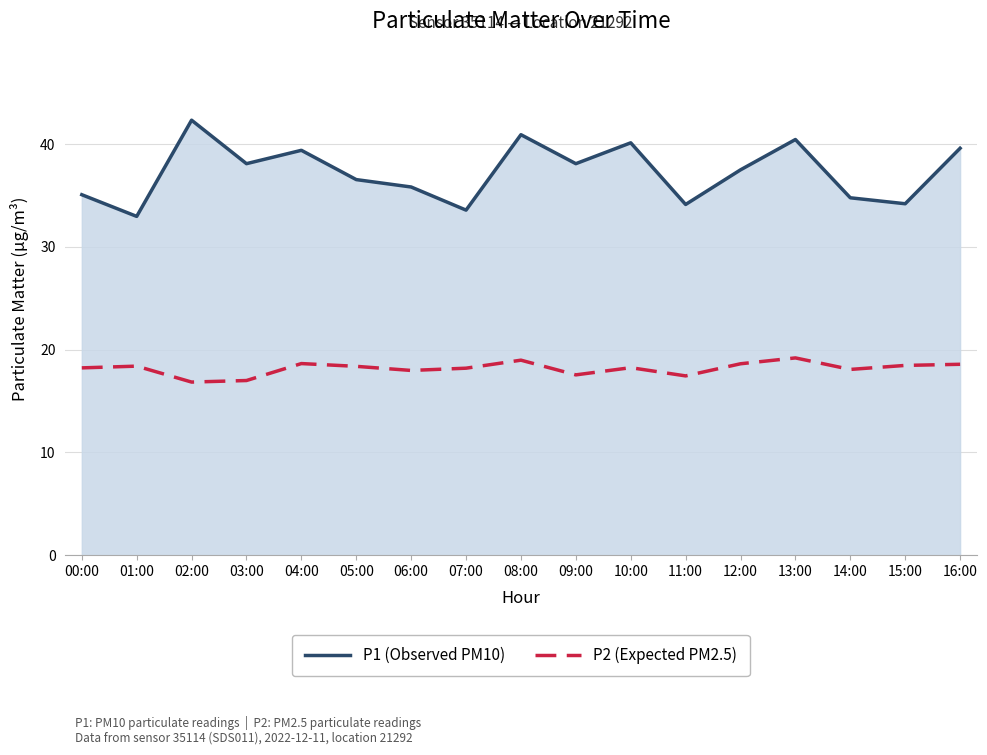

Reading left to right, what are all the values shown in this chart?

P1 (Observed PM10): 35.1	33.0	42.3	38.1	39.4	36.5	35.8	33.6	40.9	38.1	40.1	34.1	37.5	40.5	34.8	34.2	39.6
P2 (Expected PM2.5): 18.2	18.4	16.9	17.0	18.6	18.4	18.0	18.2	19.0	17.6	18.2	17.4	18.6	19.2	18.1	18.5	18.6